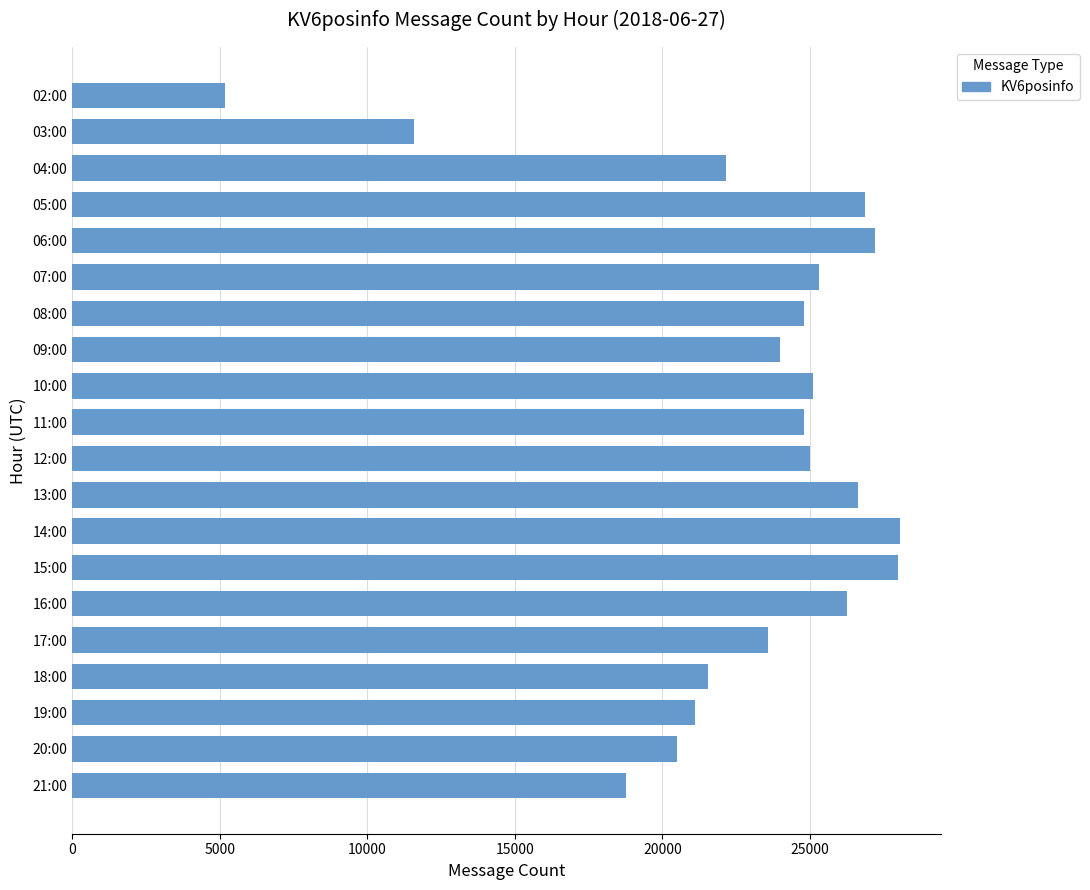

What is the value of the 5th bar from the top?

27209